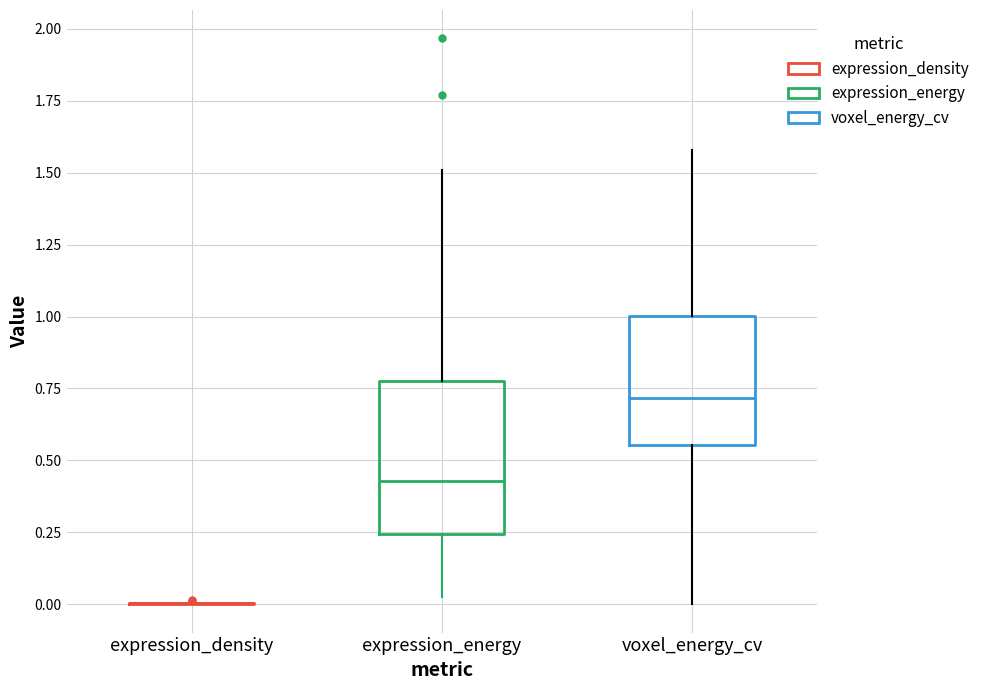

Comparing the boxes themselves (not the whiskers), which one is the tallest?

expression_energy